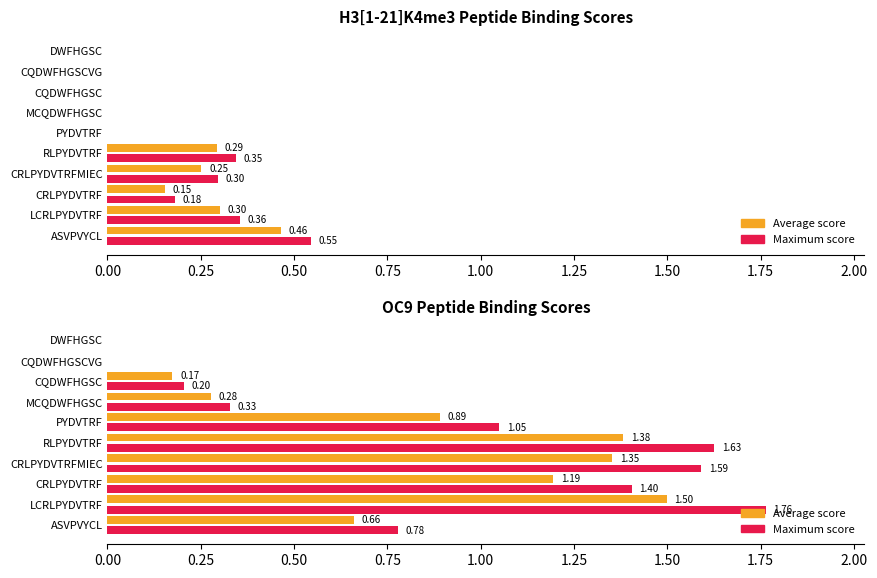

Does the chart contain stacked bars?

No